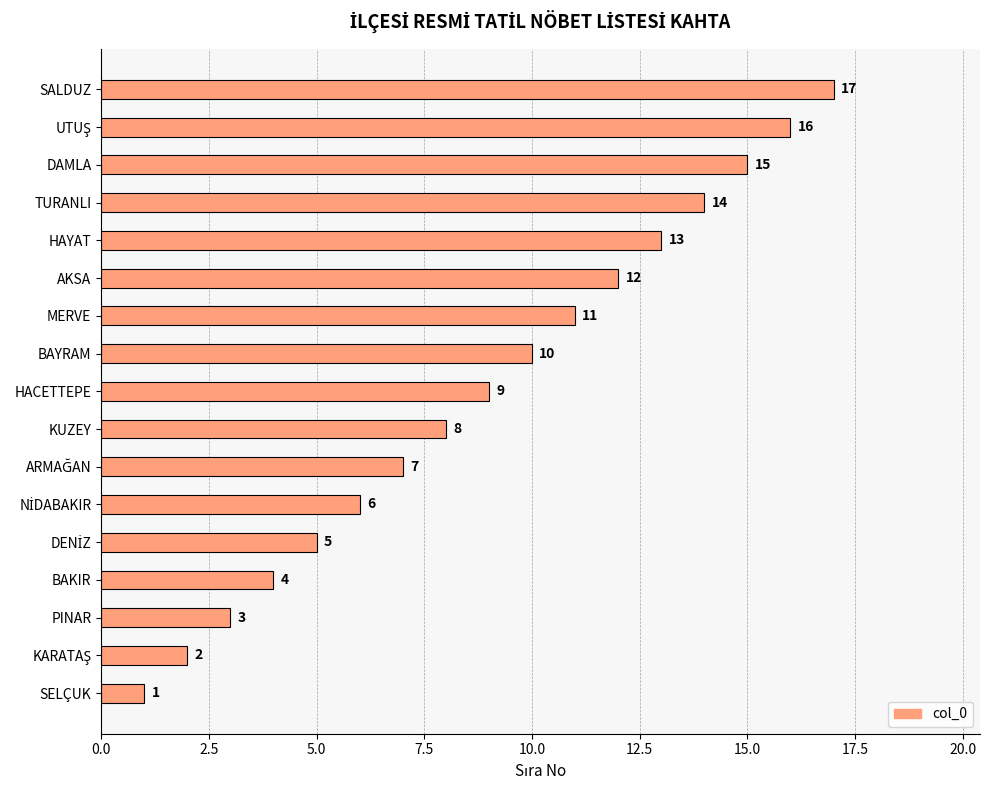

What is the maximum value shown in the chart?

17